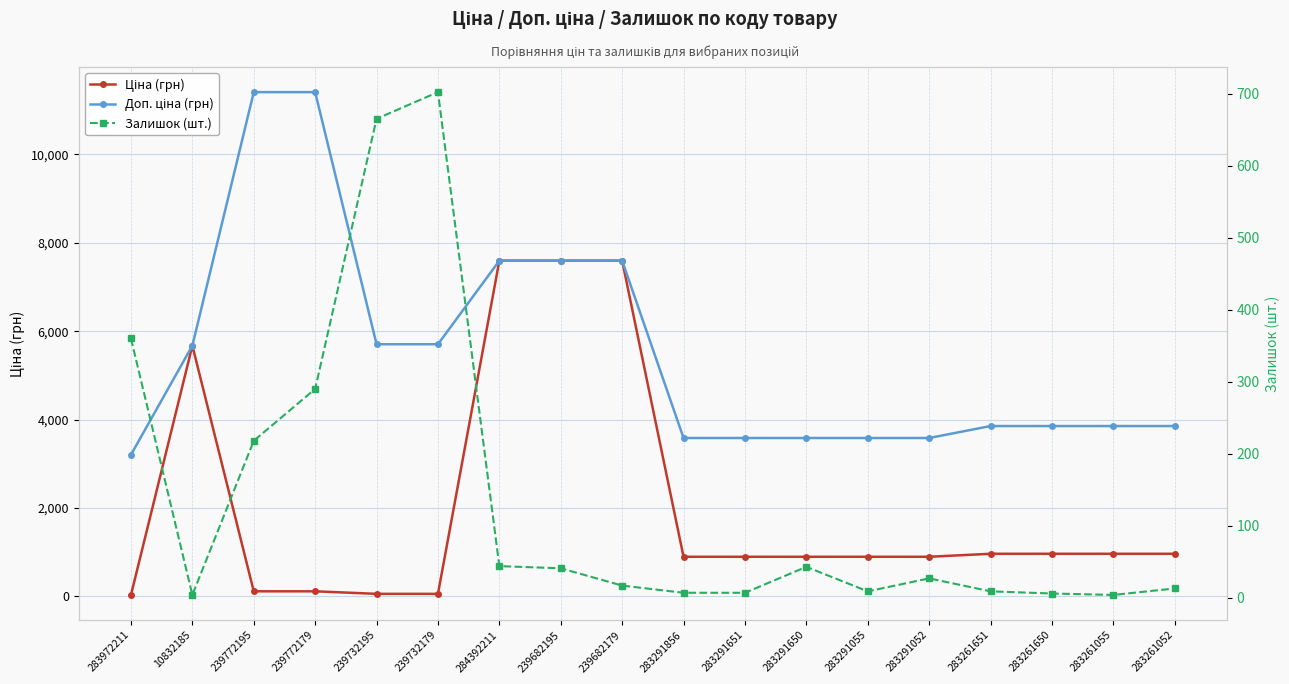

At 239682179, list the series in order from smallest to largest.

Залишок (шт.), Ціна (грн), Доп. ціна (грн)